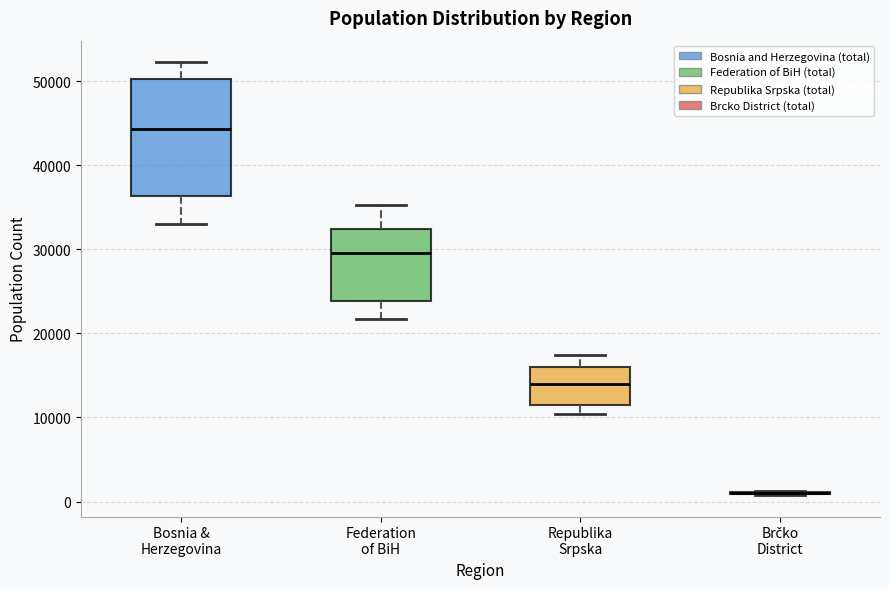

Where does the lower whisker of the box for Federation of BiH end on the y-axis? The values are not printed on the chart, so give them approximately, as read against the axis.

22000